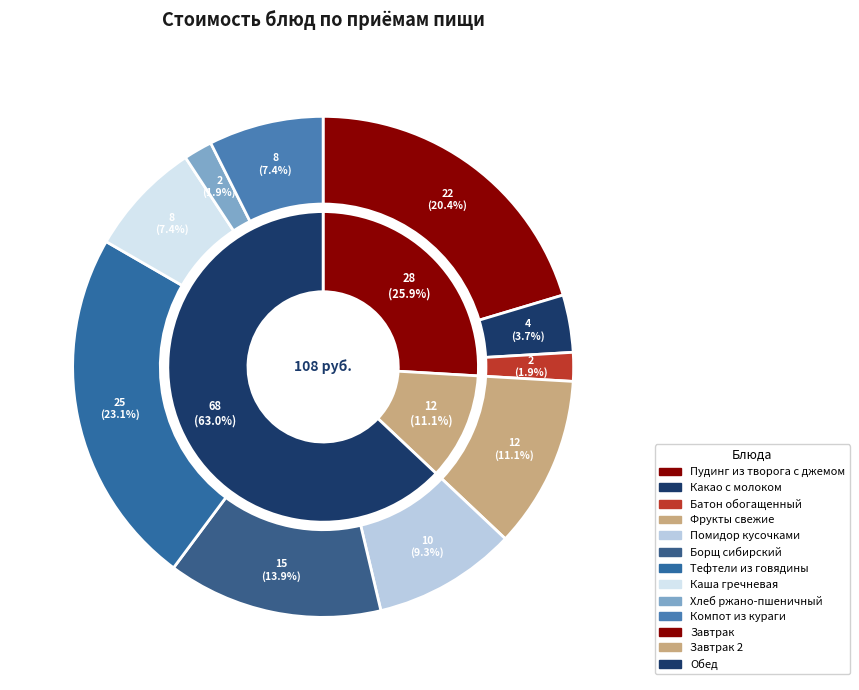

True or false: Помидор кусочками accounts for 22% of the total.

False